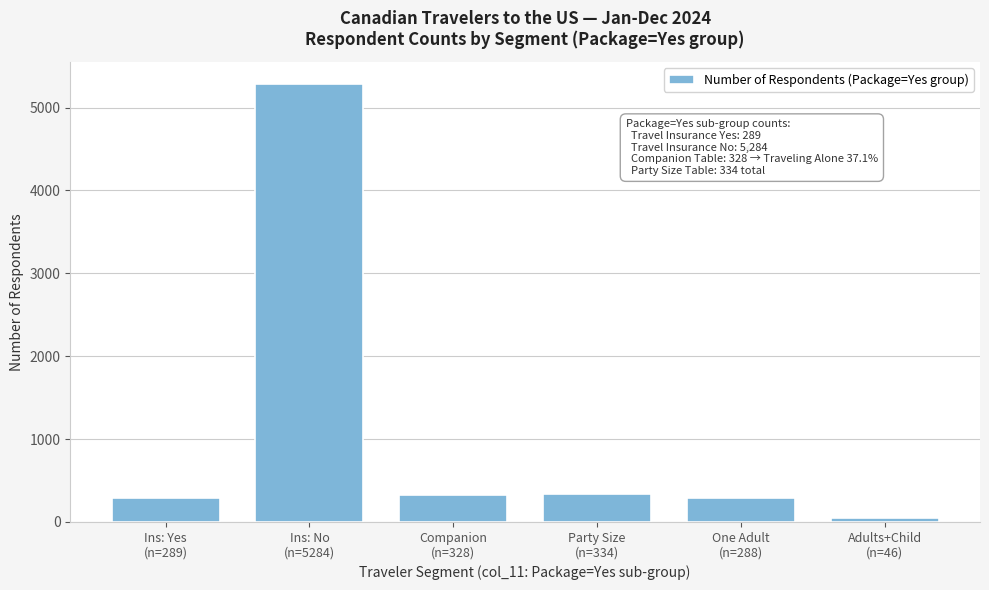

What is the difference between the maximum and minimum values?

5238